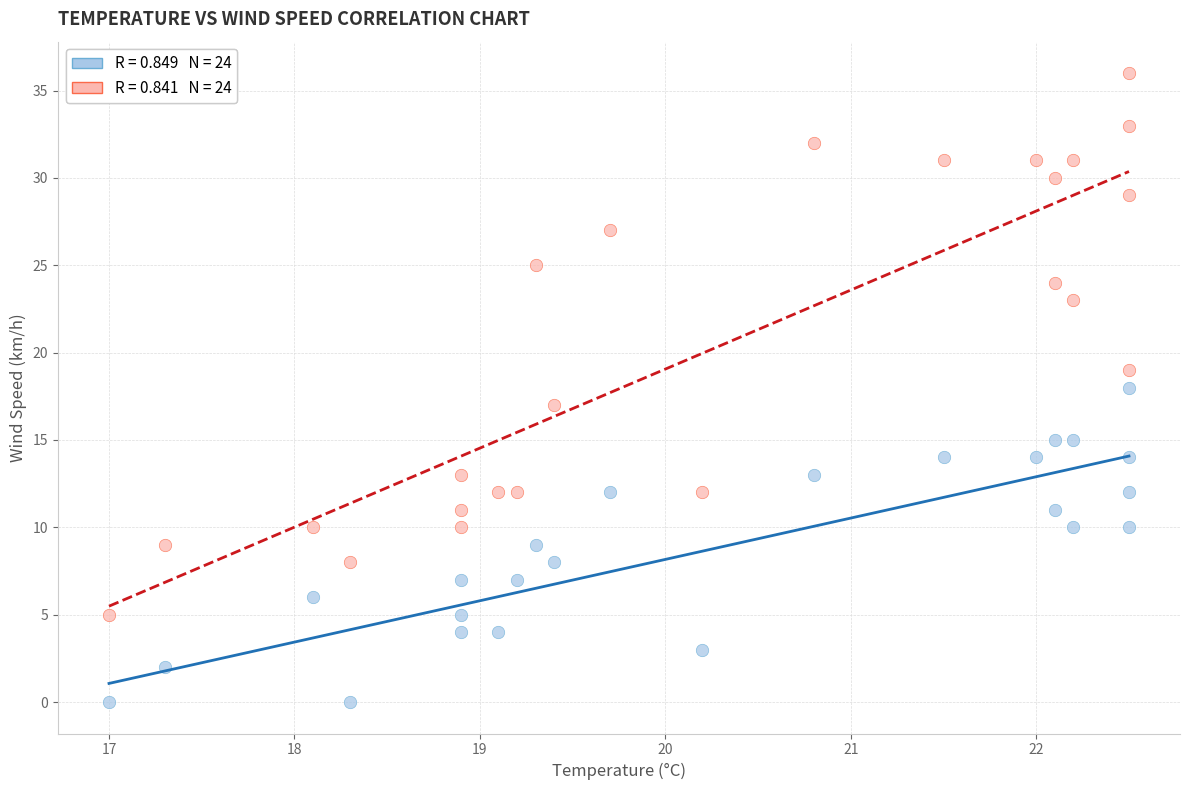

Across all data points, what is the range of Y values (max minus min)?

36